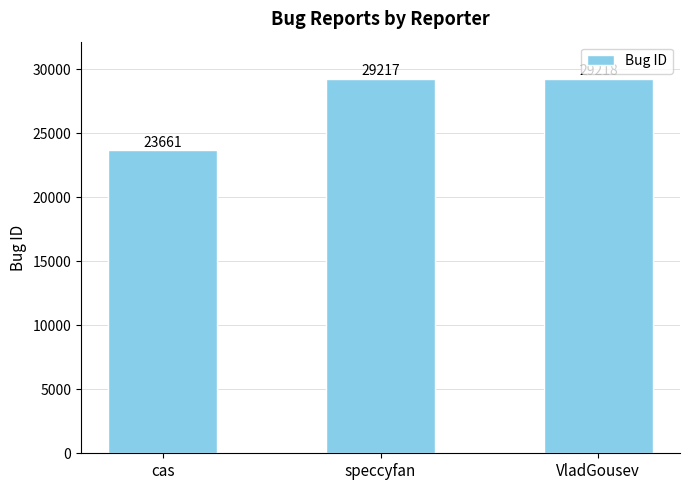

Are the bars horizontal?

No